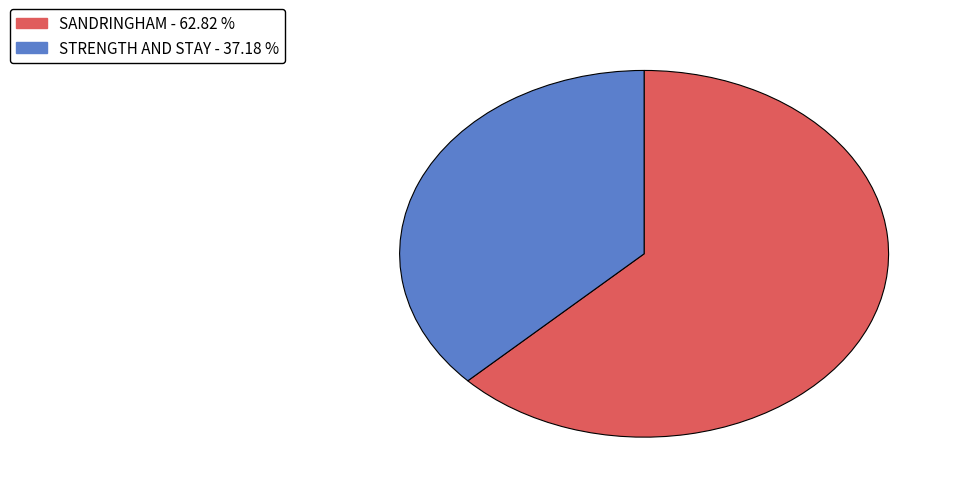

Combined, do STRENGTH AND STAY and SANDRINGHAM account for over 50%?

Yes